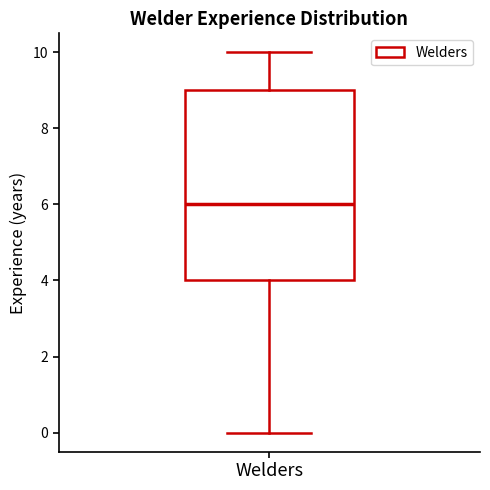

Read this box plot against the y-axis: the position of the median line, the range covered by the box, and the ends of both whiskers. The values are not printed on the chart, so give them approximately, as read against the axis.

median 6, box 4 to 9, whiskers 0 to 10